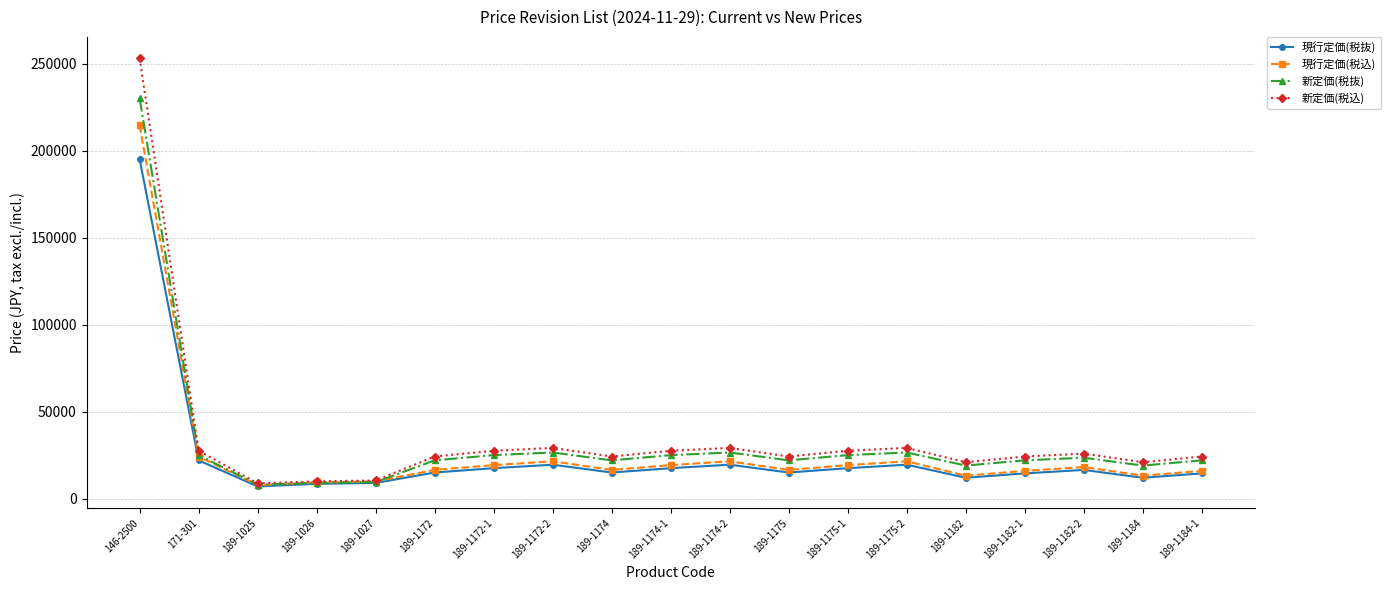

What is the spread (max minus min) of values at 189-1175-2?

9650